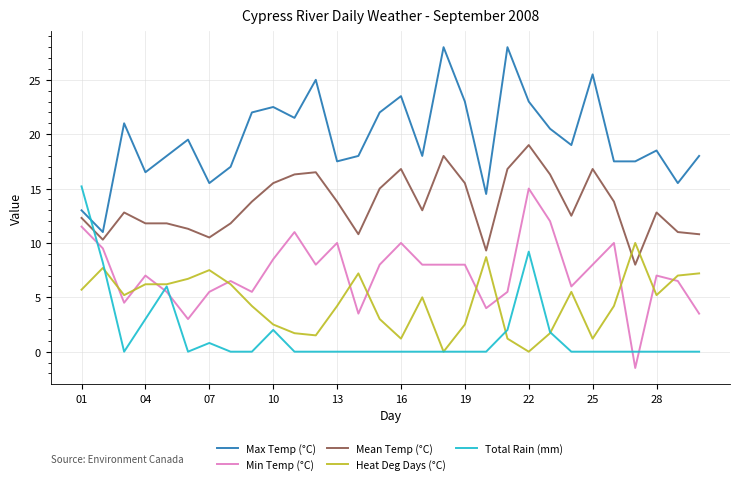

True or false: Max Temp (°C) and Mean Temp (°C) cross at least once.

False